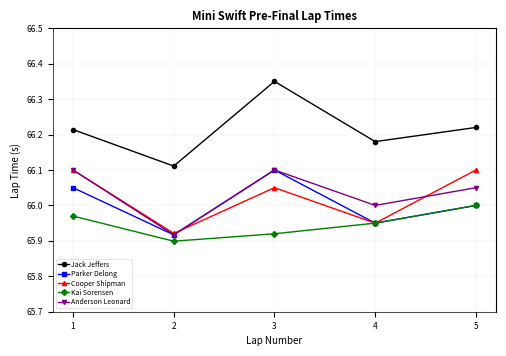

At which category is the sum across all series the highest?

3